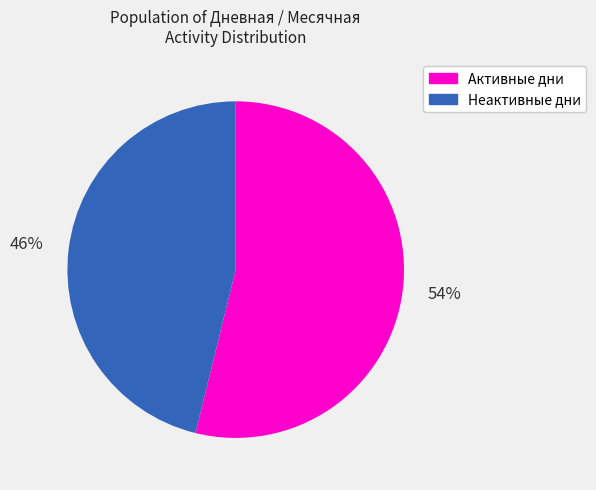

To the nearest percent, what is the difference between the largest and smallest slice percentages?

8%